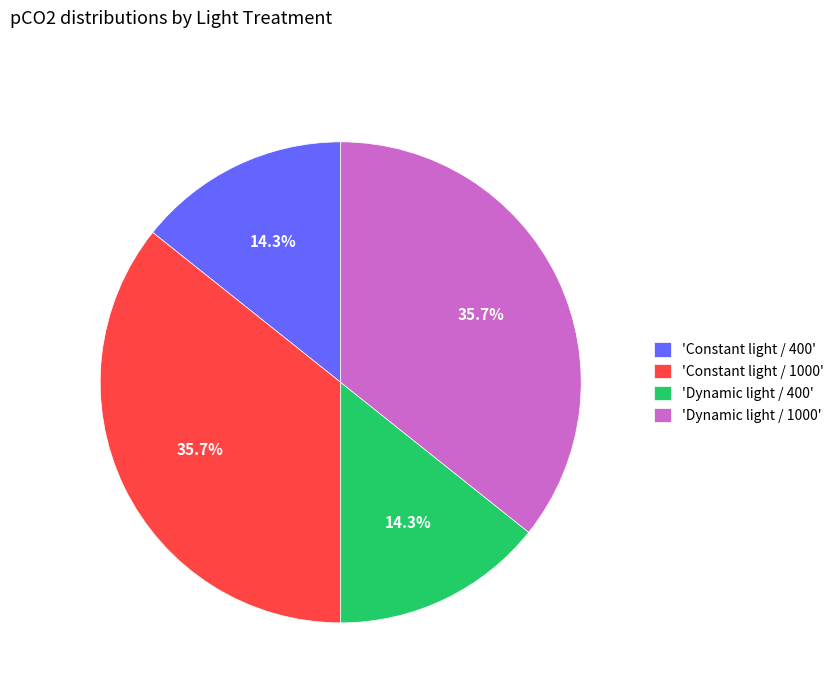

Is there any slice that represents more than half of the pie?

No